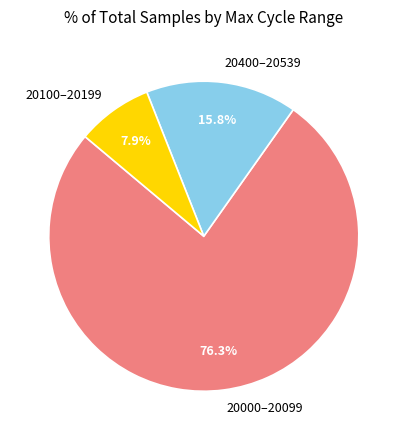

Which slice represents more than half of the pie?

20000–20099